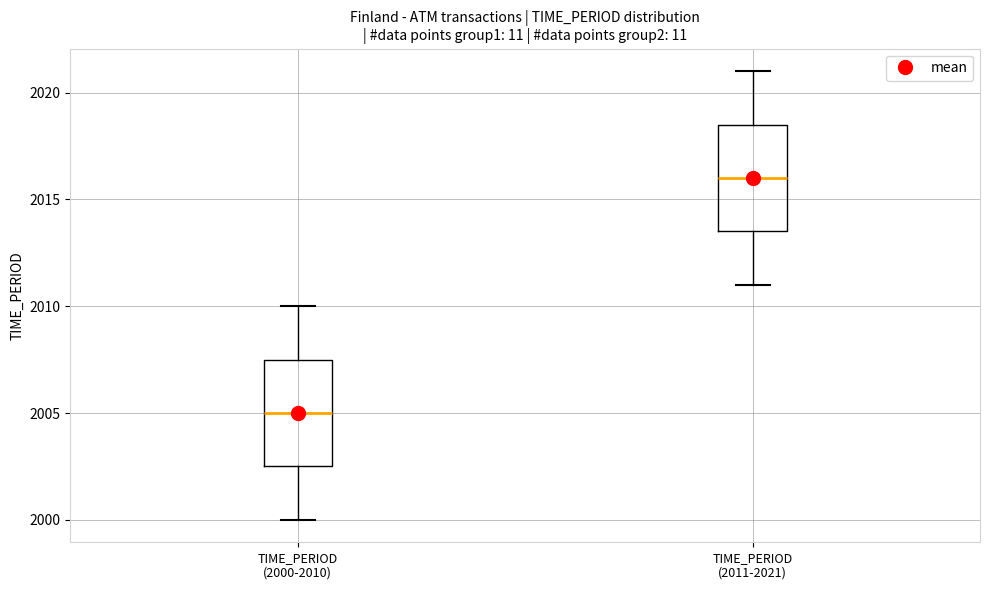

Reading left to right, read every box against the y-axis: the position of its median line, the range the box covers, and the ends of its whiskers. The values are not printed on the chart, so give them approximately, as read against the axis.

TIME_PERIOD (2000-2010): median 2005.0, box 2002.5 to 2007.5, whiskers 2000.0 to 2010.0
TIME_PERIOD (2011-2021): median 2016.0, box 2013.5 to 2018.5, whiskers 2011.0 to 2021.0